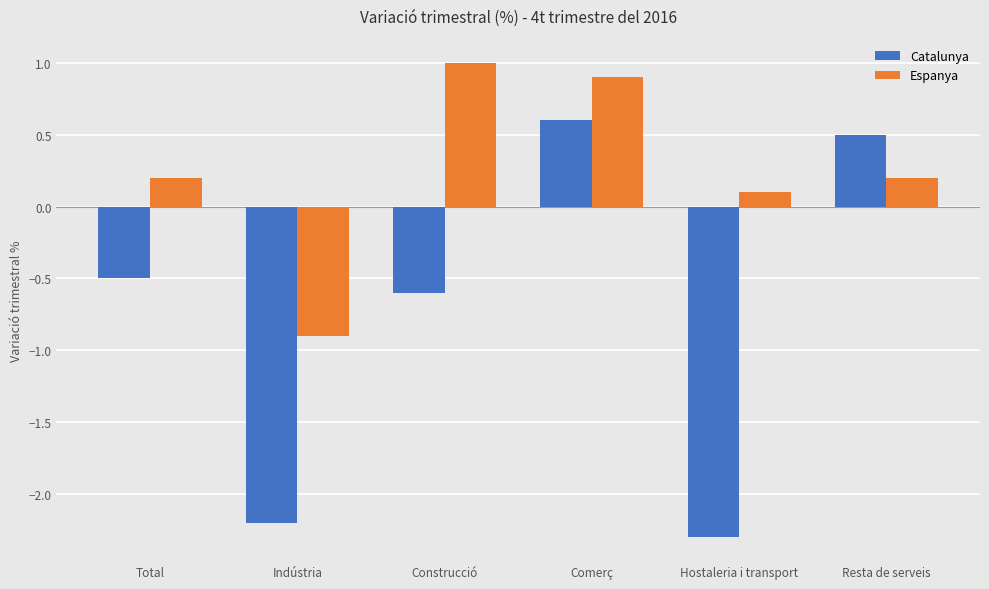

Rank the categories by Catalunya value from highest to lowest.

Comerç, Resta de serveis, Total, Construcció, Indústria, Hostaleria i transport